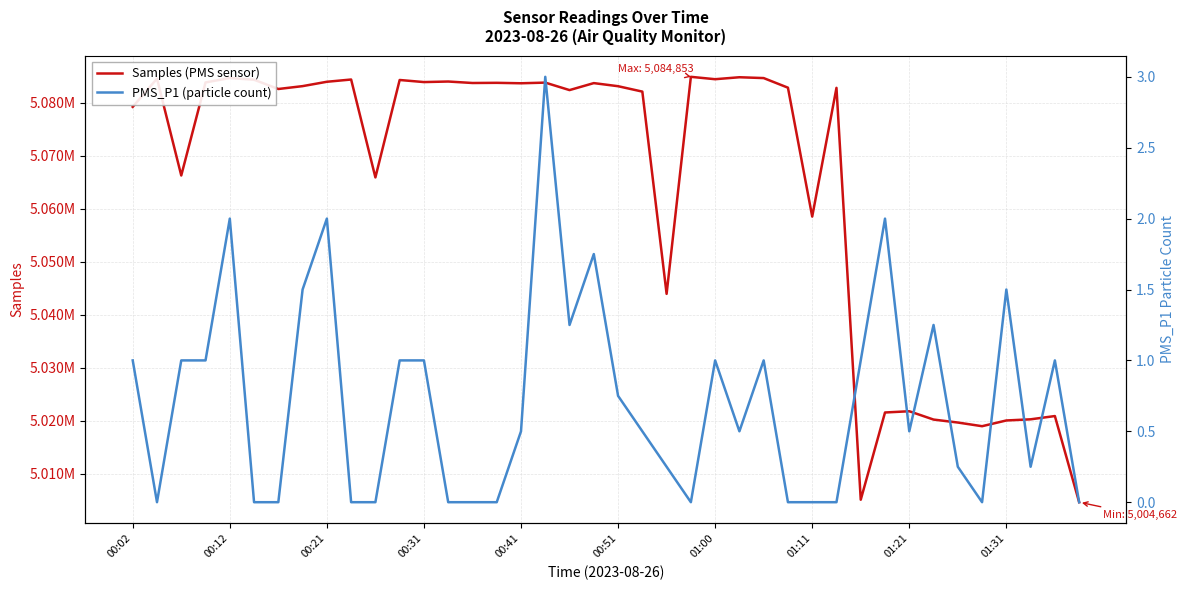

Does the chart have visible grid lines?

Yes